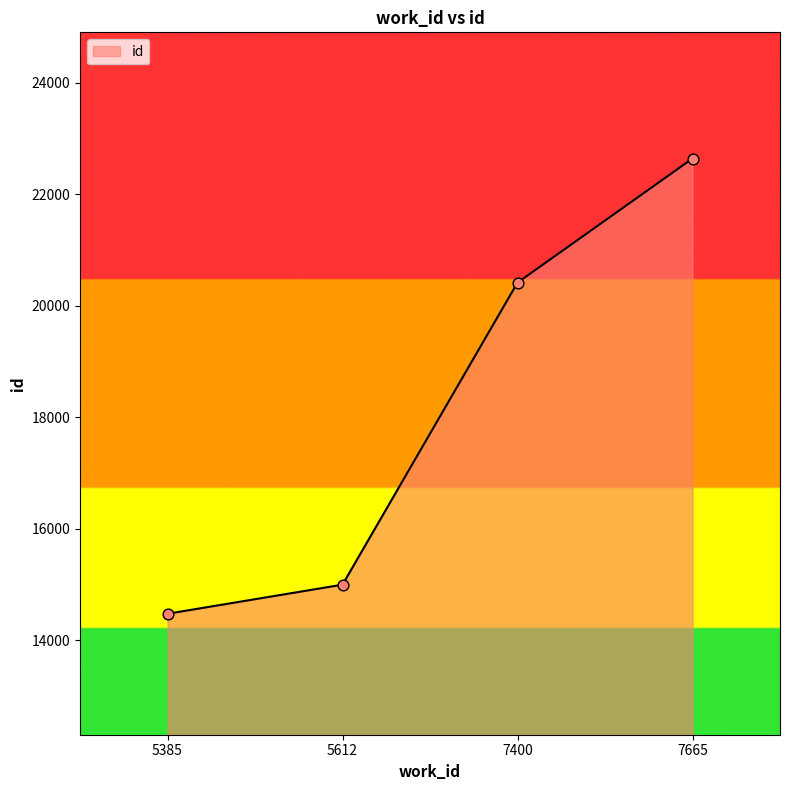

What is the change in value from 7400 to 7665?

+2227